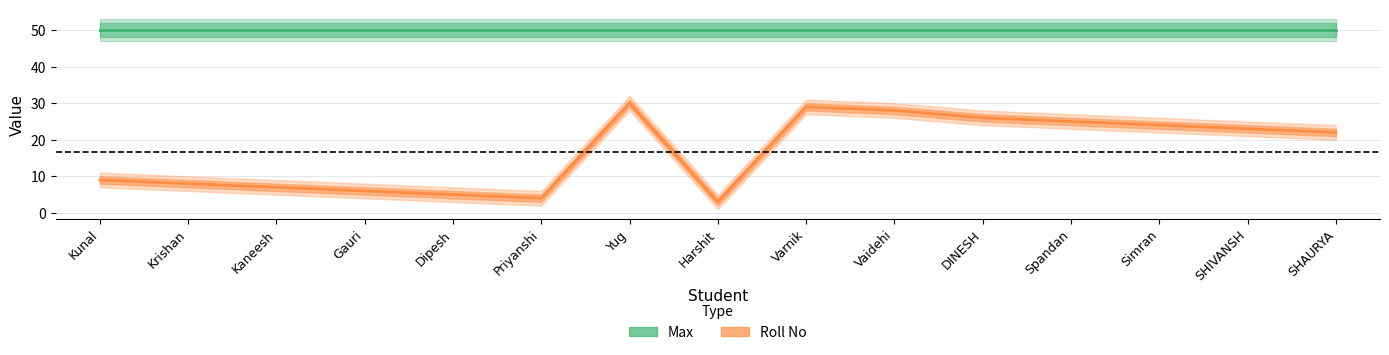

What are all the series names shown in the legend?

Max, Roll No